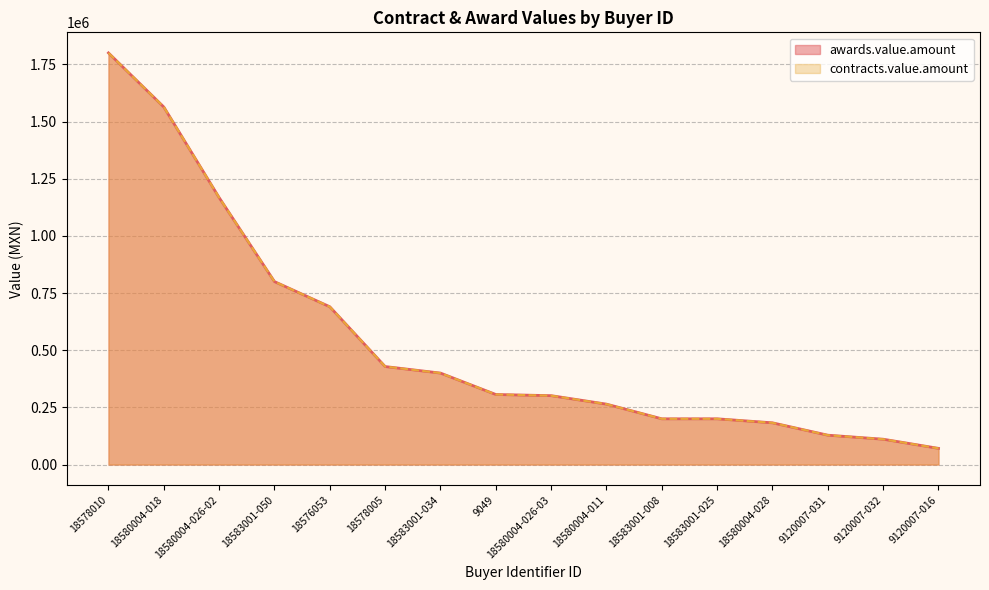

Which series has the largest total across all categories?

awards.value.amount